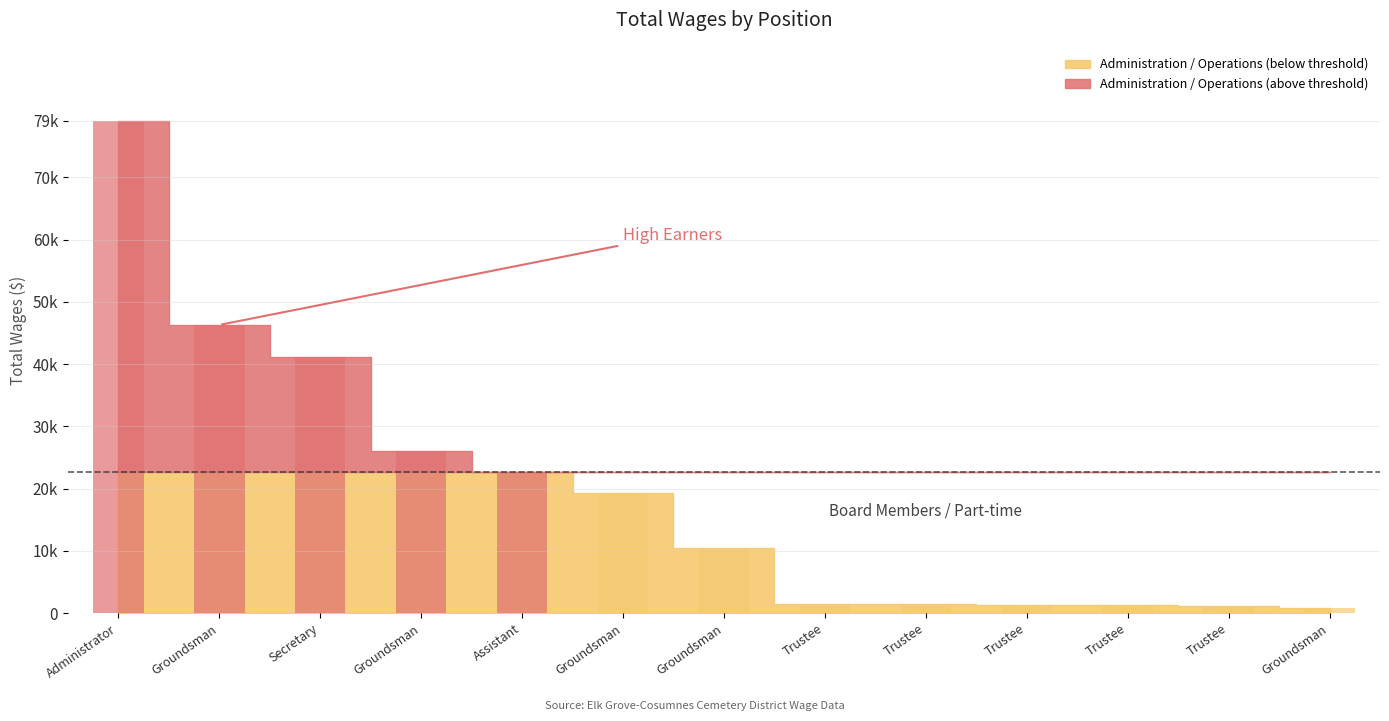

The value at Trustee is 319. True or false?

False